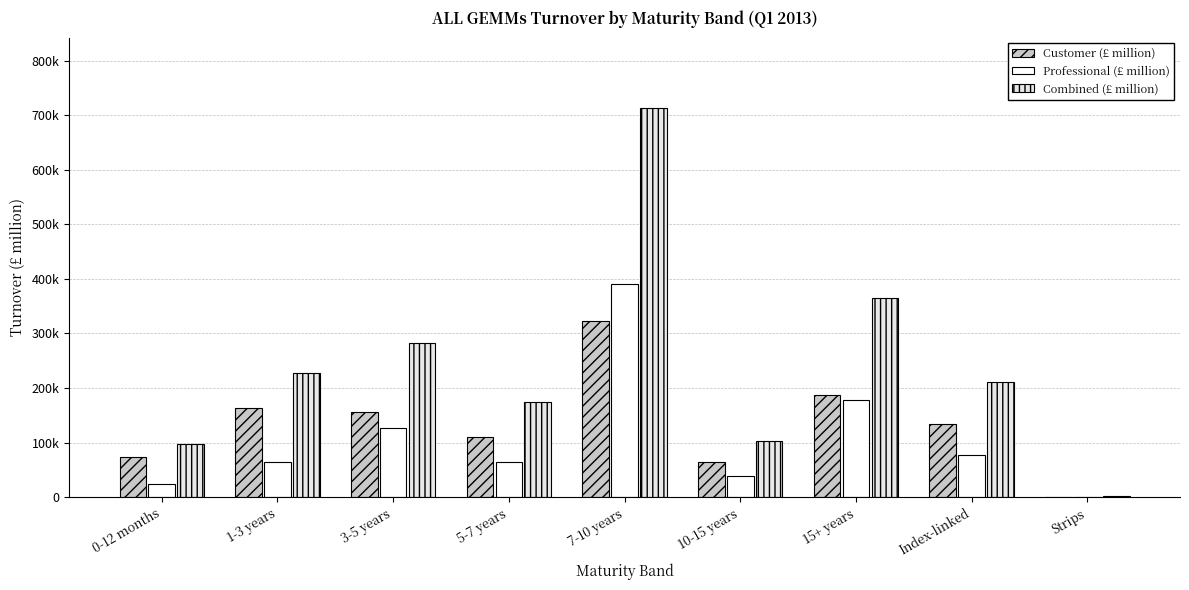

Read the Professional (£ million) value at 10-15 years.

39537.3